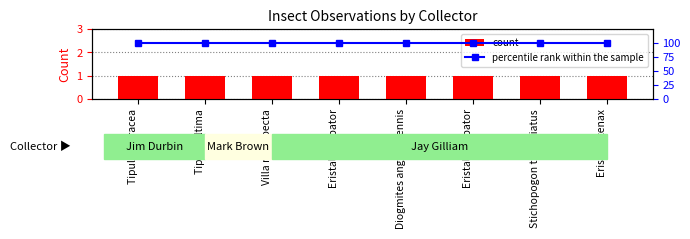

Reading right to left, extract all data points from this chart.

count: 1	1	1	1	1	1	1	1
percentile rank within the sample: 100	100	100	100	100	100	100	100